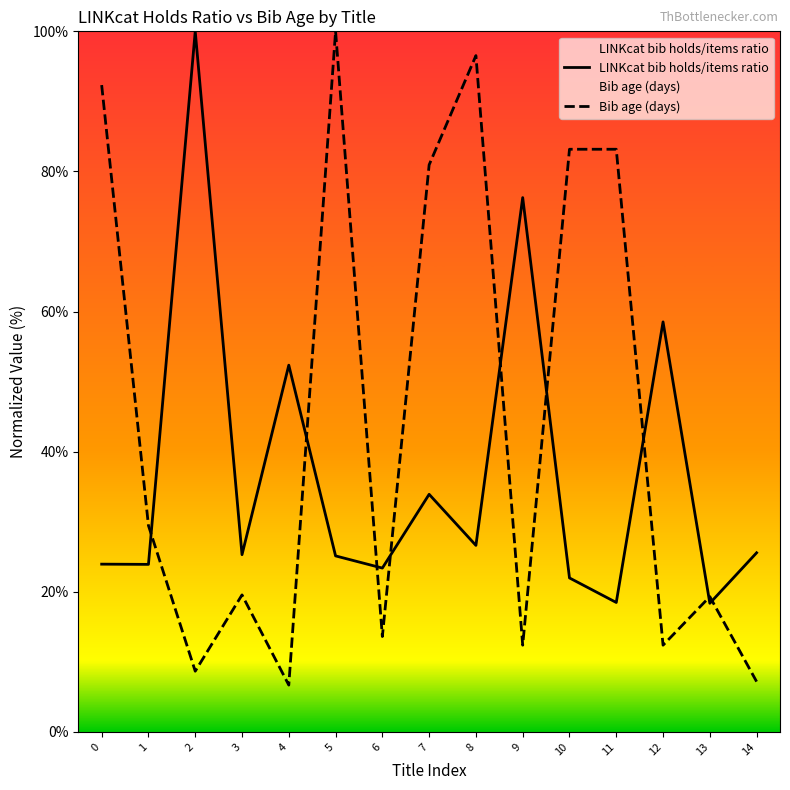

Which series changed the most between 0 and 1?

Bib age (days)